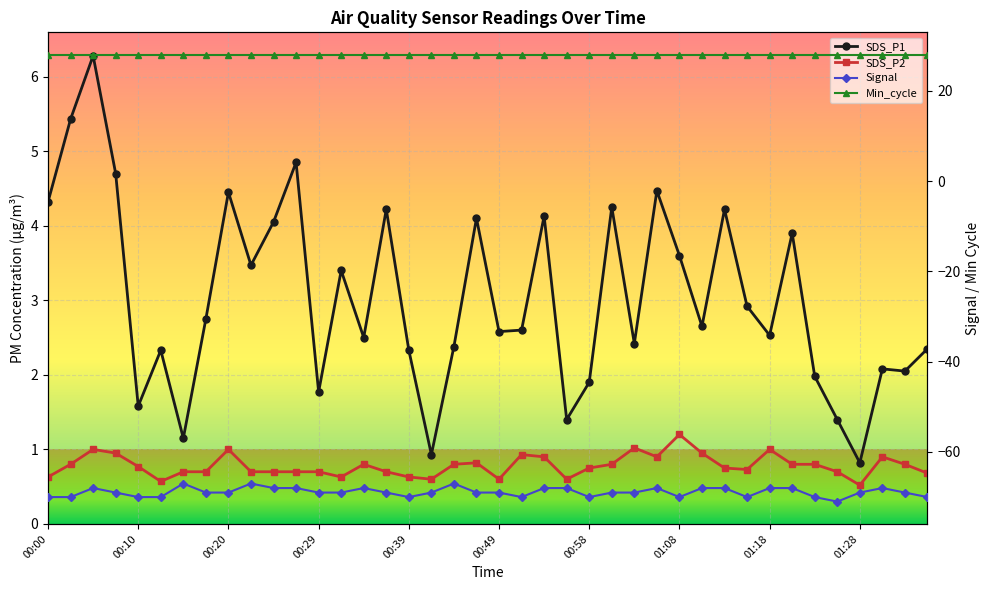

How many interior local peaks does the SDS_P1 series have?

13